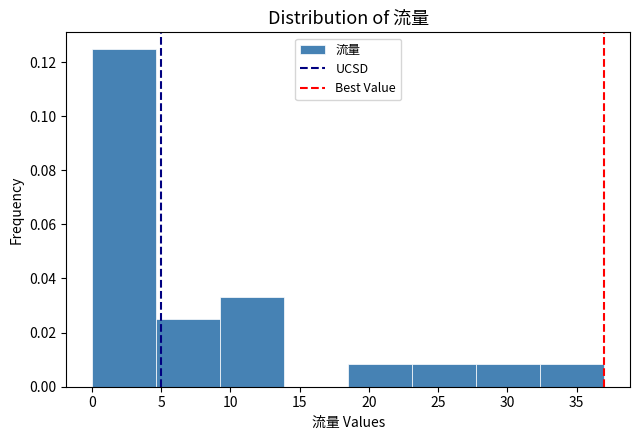

Over which range of the x-axis is the bar tallest?

0.0 to 4.5